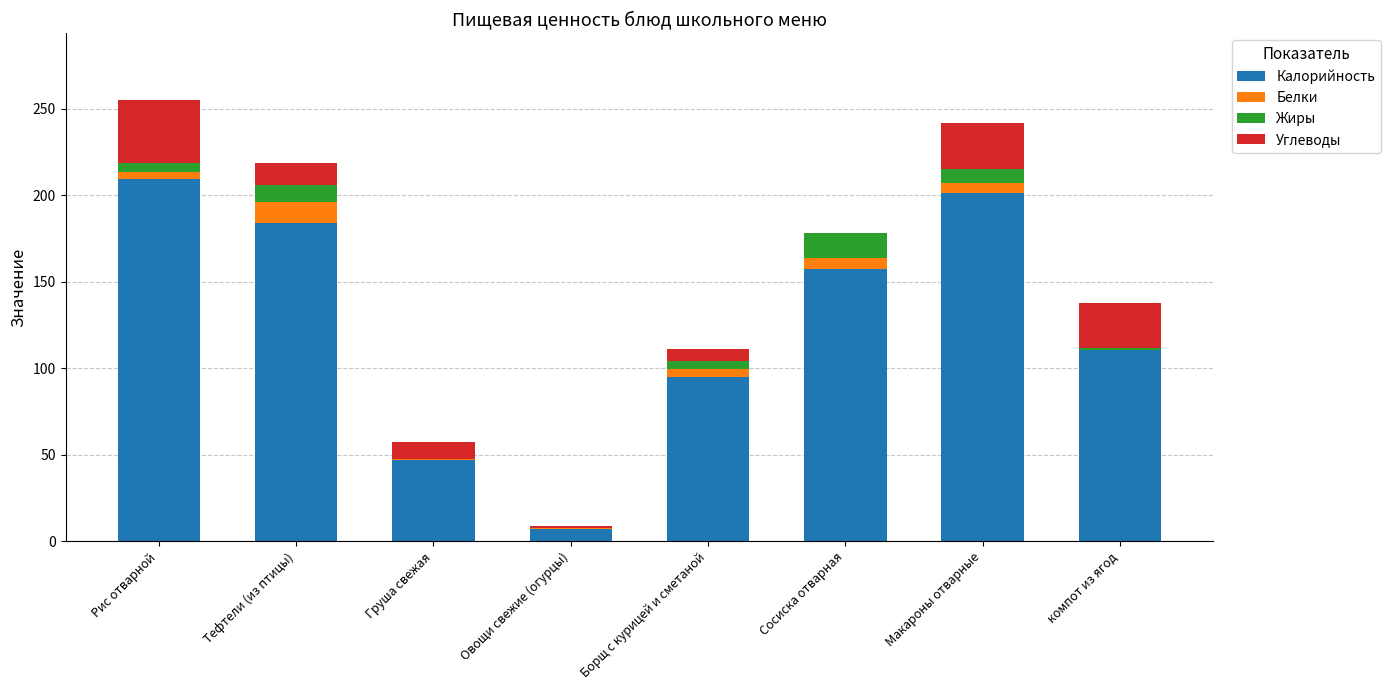

At which label does Калорийность reach its peak?

Рис отварной